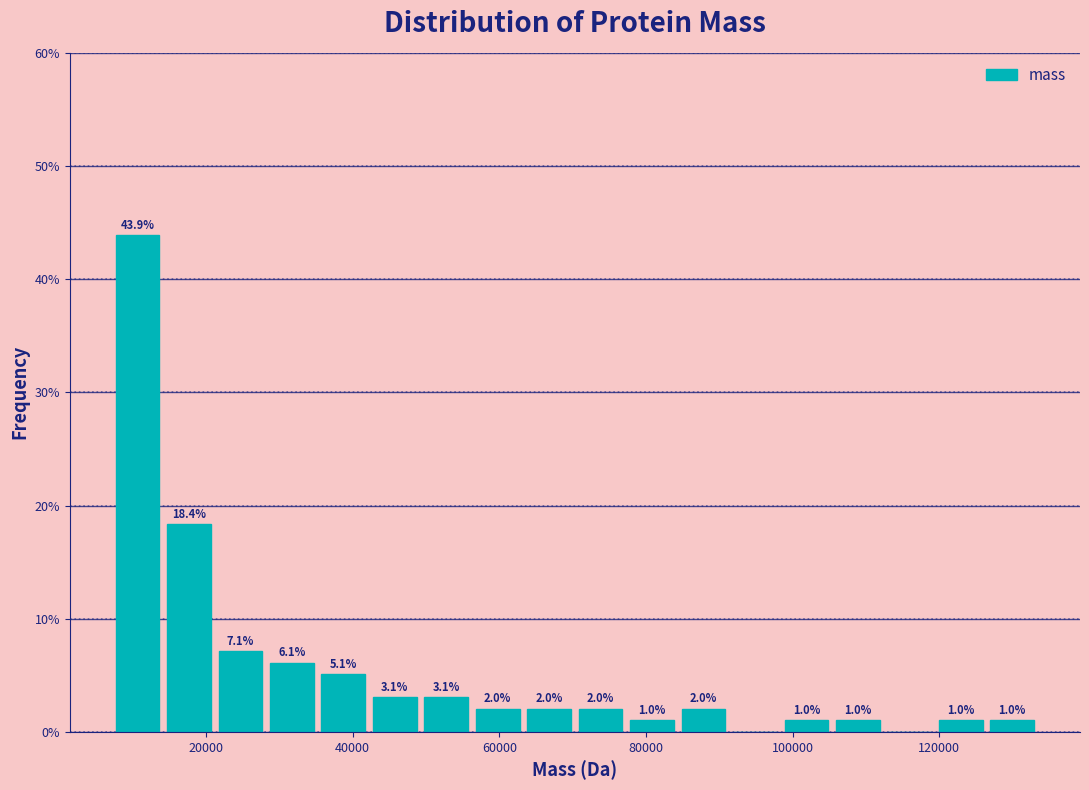

Read against the x-axis, roughly where is the centre of the tallest bar?

10000